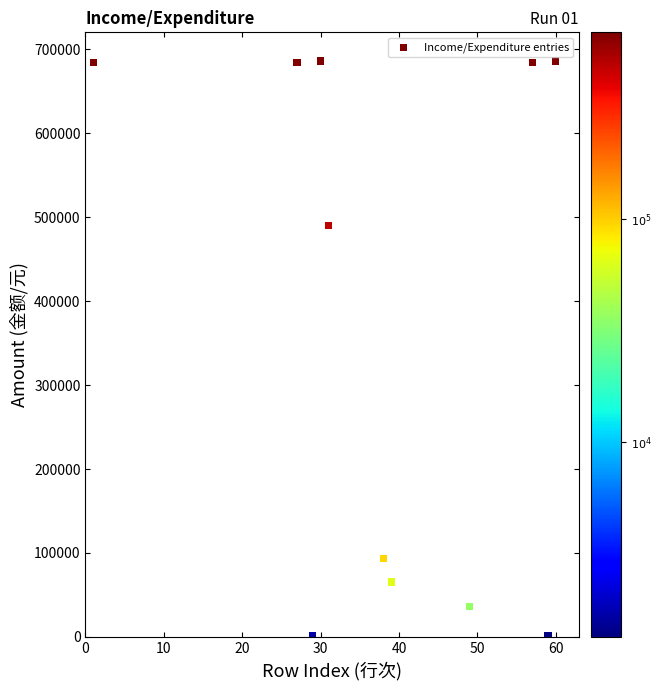

What Y value in the scatter plot is closest to 343727?

490277.6